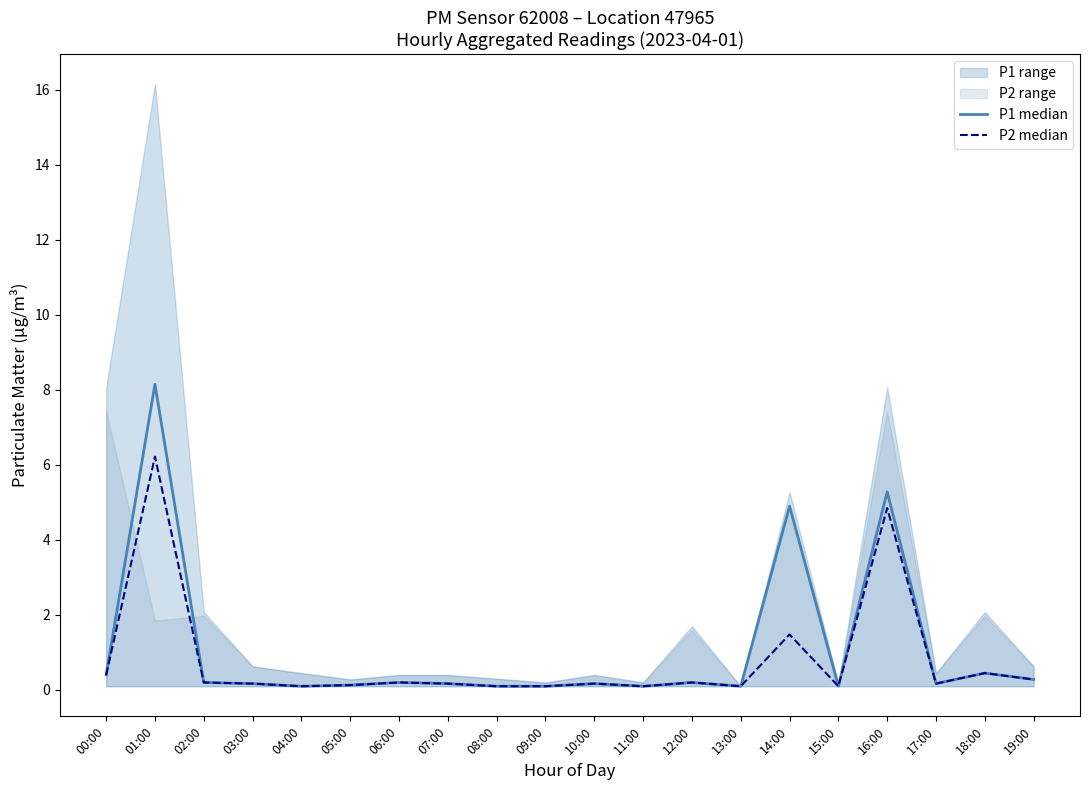

What is the difference between the maximum and minimum values in the P1 median series?

8.1